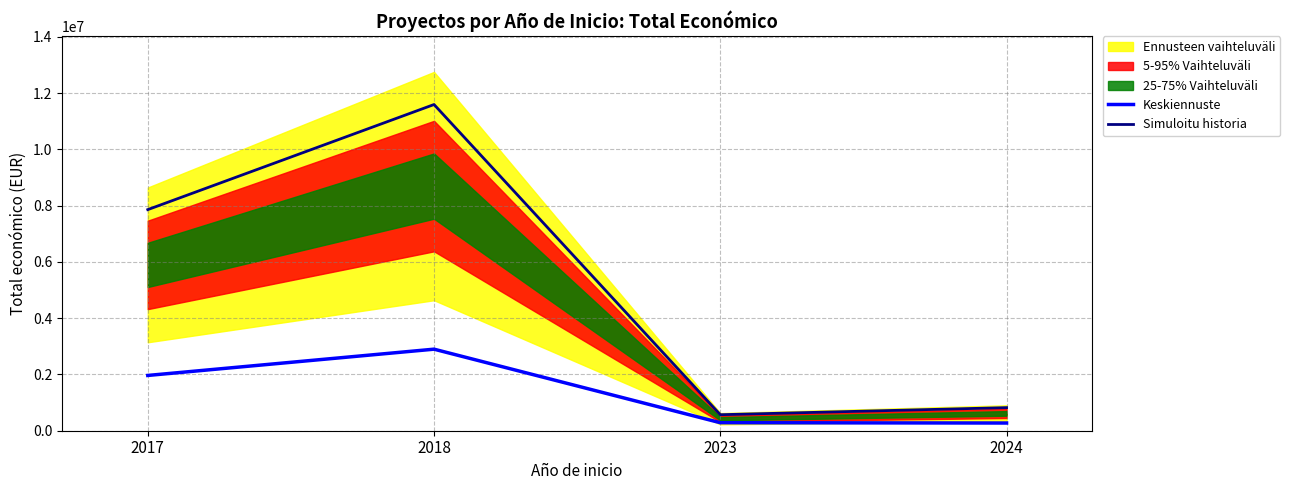

What is the total value across all series at 2024?

1094672.0